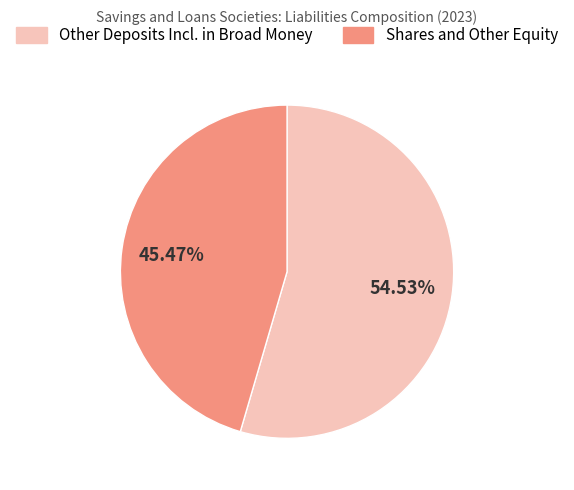

Between Shares and Other Equity and Other Deposits Incl. in Broad Money, which is larger?

Other Deposits Incl. in Broad Money